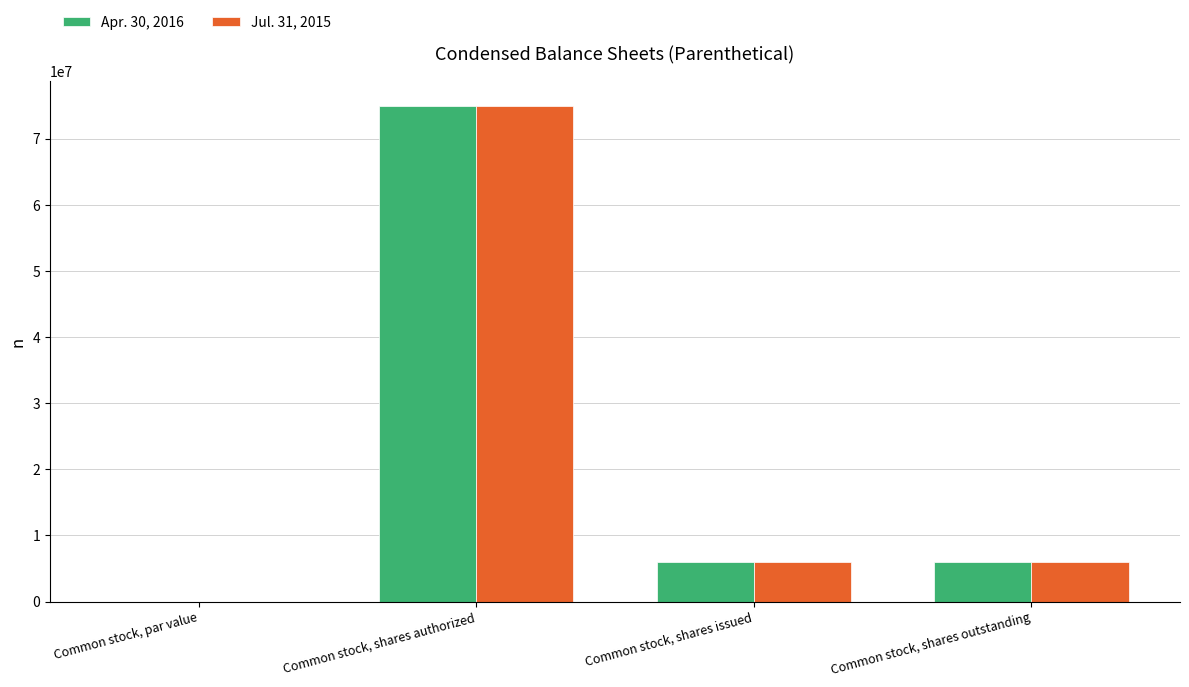

Are the bars grouped side by side (vs. stacked)?

Yes